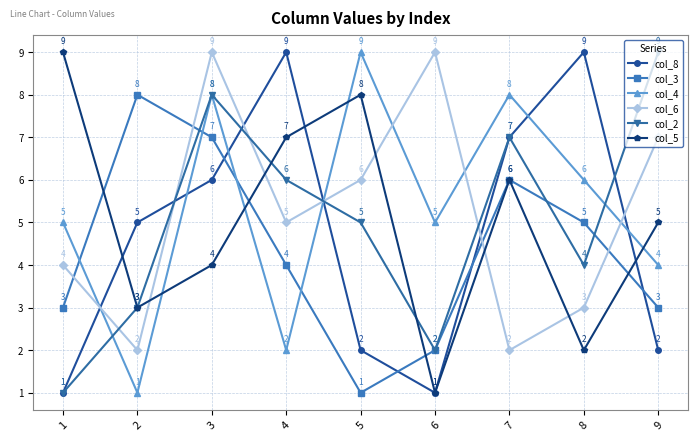

What is the difference between the col_4 values at 2 and 1?

4